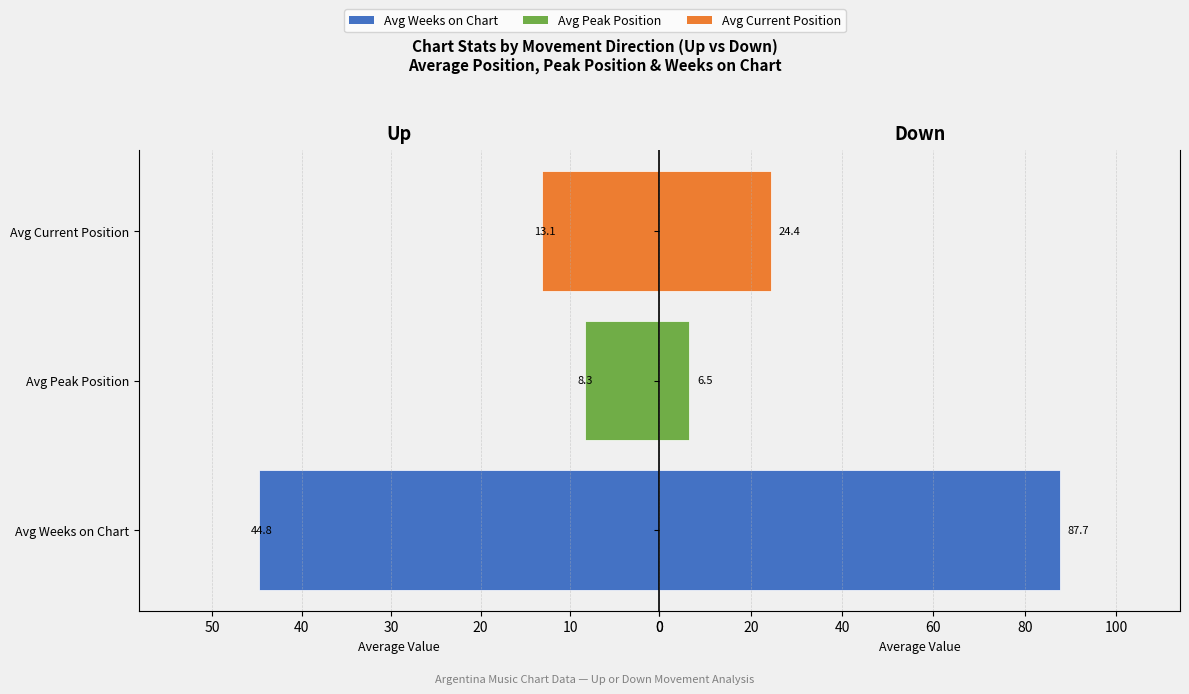

Does the chart contain stacked bars?

No